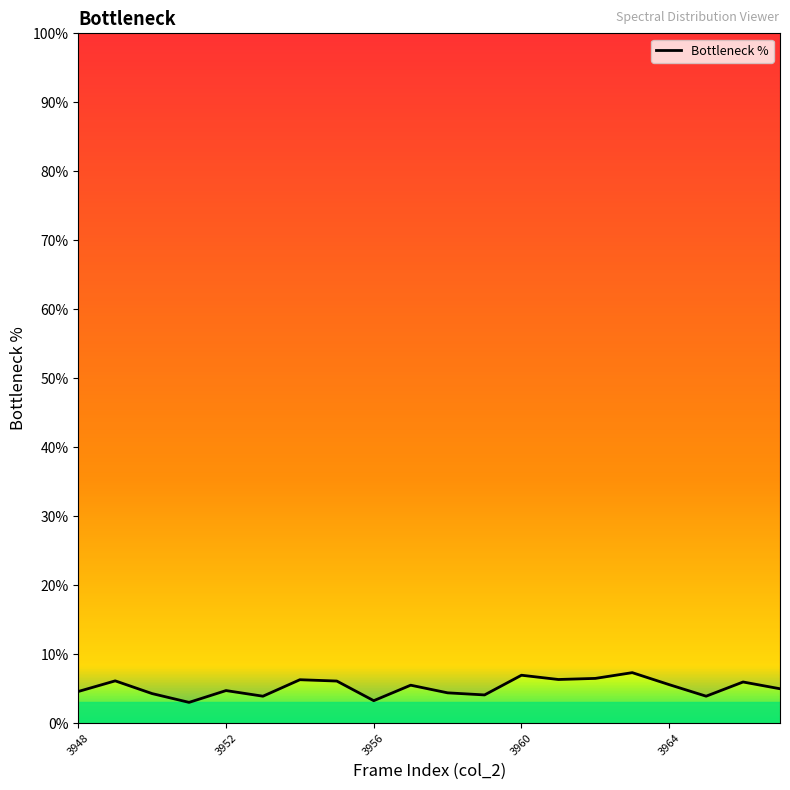

What is the greatest value displayed?

7.3